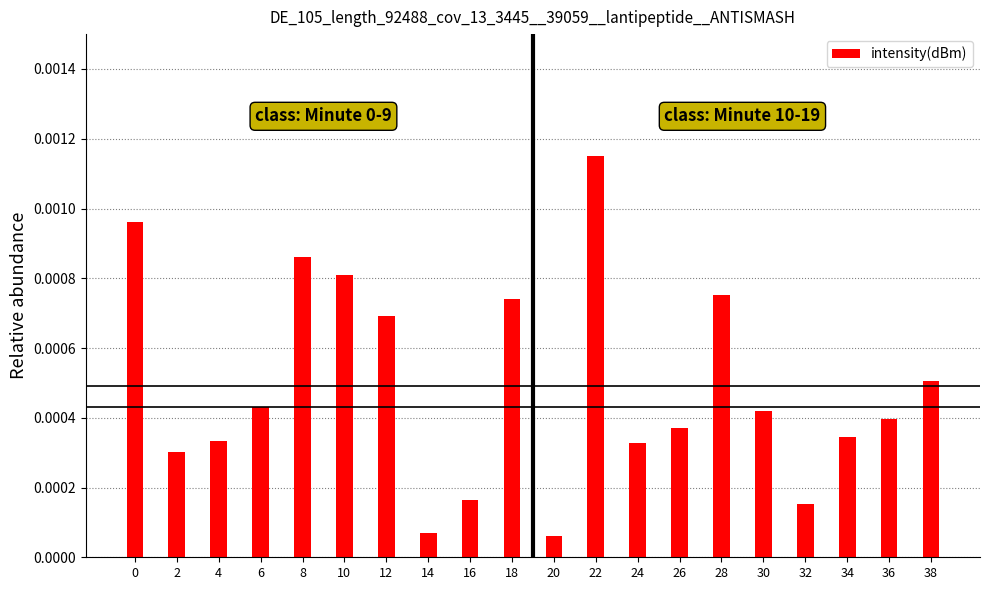

Which has a higher value, 38 or 18?

18